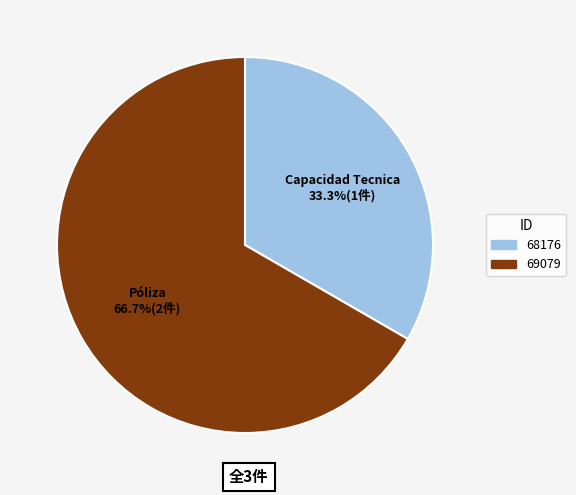

What is the majority slice?

69079